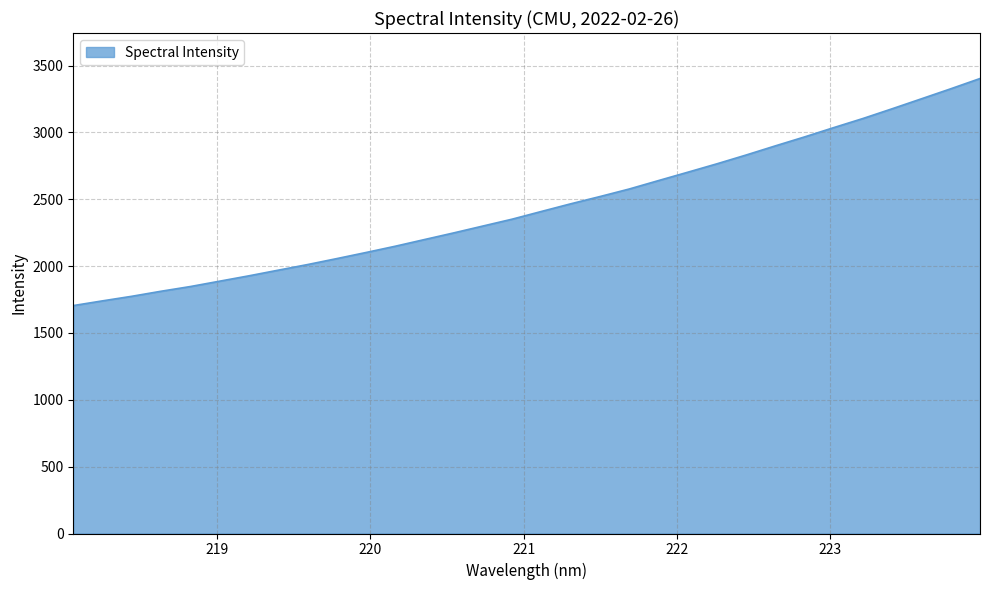

What is the maximum value shown in the chart?

3403.0